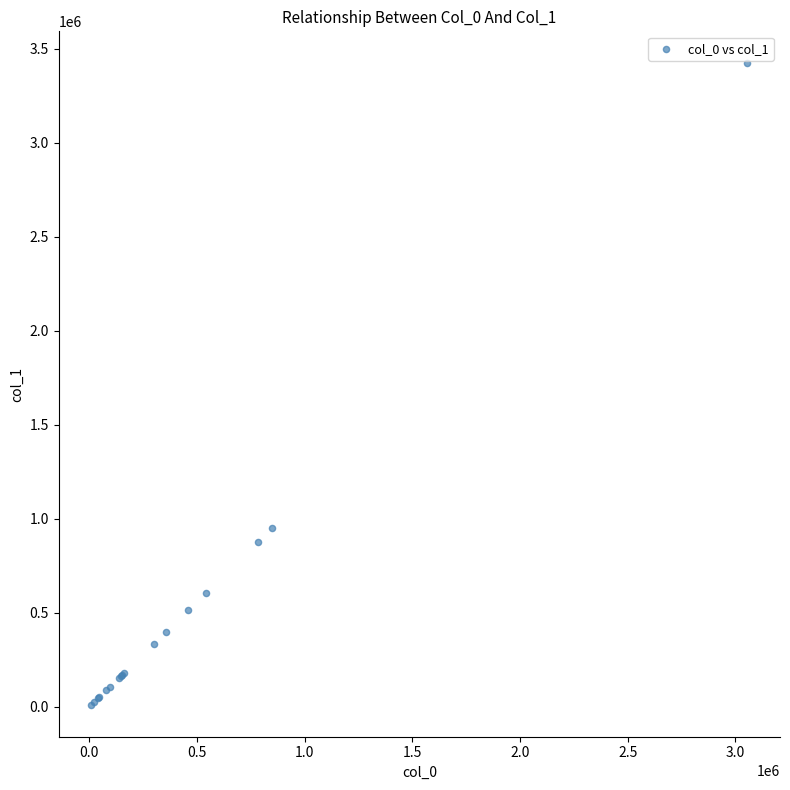

What Y value in the scatter plot is closest to 1716588?

949717.4